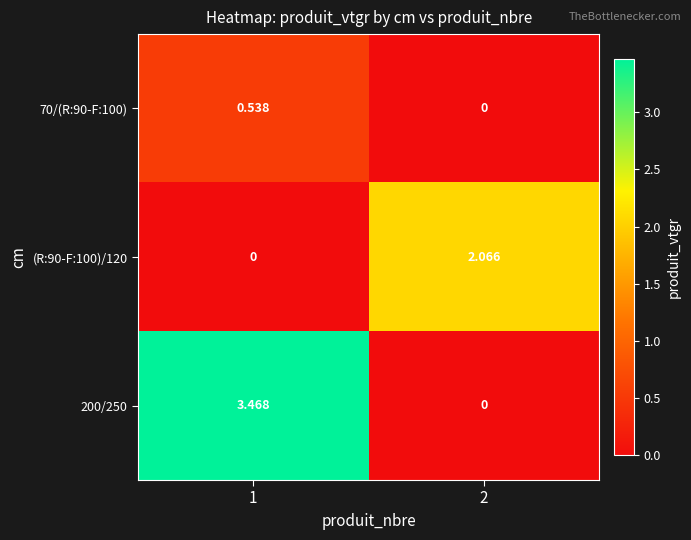

Is the value of 200/250 at 1 greater than the value of (R:90-F:100)/120 at 2?

Yes